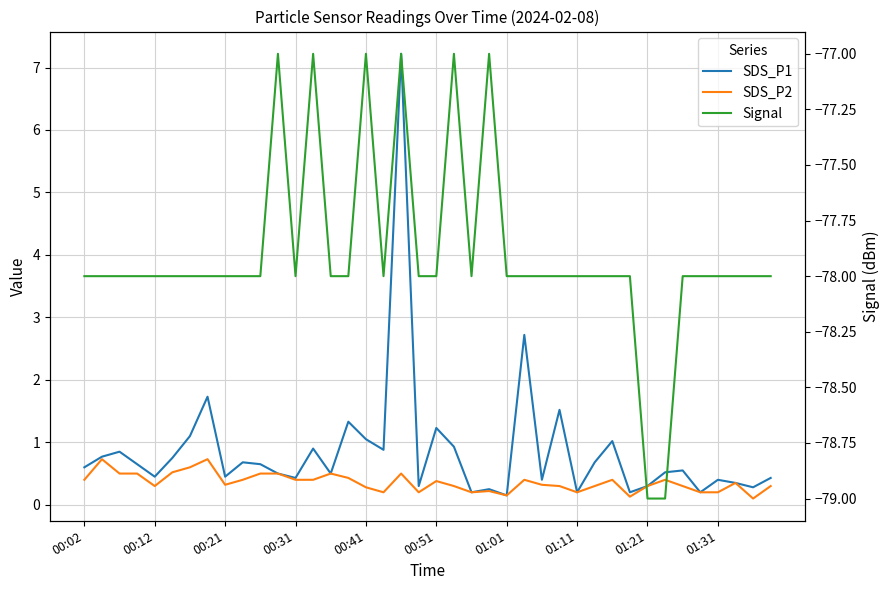

What is the difference between the maximum and minimum values in the SDS_P2 series?

0.6